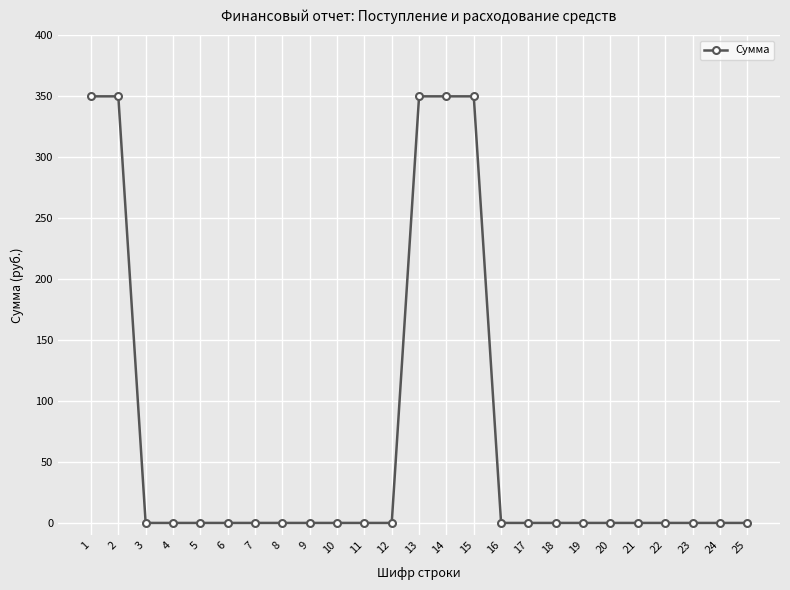

What is the sum of all values?

1750